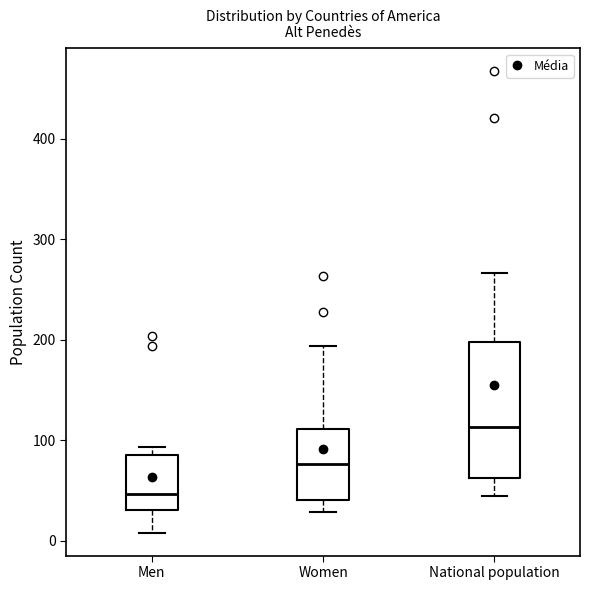

Reading left to right, read every box against the y-axis: the position of its median line, the range the box covers, and the ends of its whiskers. The values are not printed on the chart, so give them approximately, as read against the axis.

Men: median 50, box 30 to 90, whiskers 10 to 90 (just above the box's upper edge)
Women: median 80, box 40 to 110, whiskers 30 to 190
National population: median 110, box 60 to 200, whiskers 40 to 270